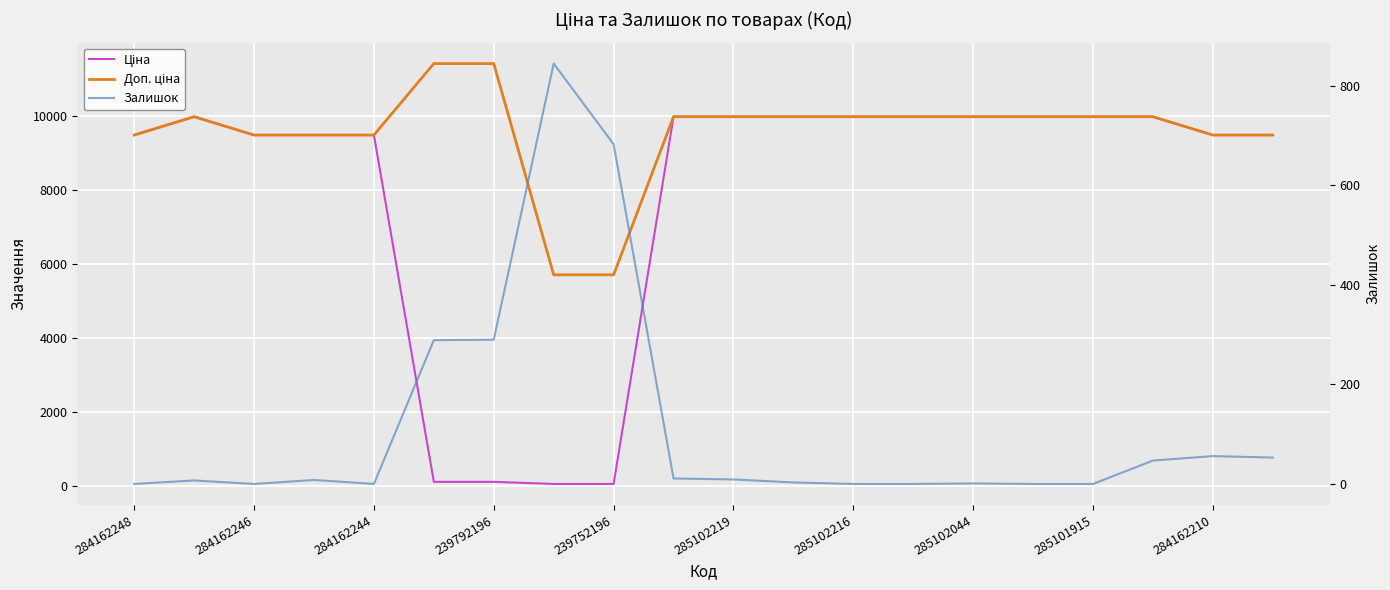

Reading left to right, transcribe all the data shown in this chart.

Ціна: 9480.1	9975.0	9480.1	9480.1	9480.1	114.1	114.1	57.0	57.0	9975.0	9975.0	9975.0	9975.0	9975.0	9975.0	9975.0	9975.0	9975.0	9480.1	9480.1
Доп. ціна: 9480.1	9975.0	9480.1	9480.1	9480.1	11410.0	11410.0	5705.0	5705.0	9975.0	9975.0	9975.0	9975.0	9975.0	9975.0	9975.0	9975.0	9975.0	9480.1	9480.1
Залишок: 0.0	7.0	0.0	8.0	0.0	289.0	290.0	845.0	683.0	11.0	9.0	3.0	0.0	0.0	1.0	0.0	0.0	47.0	56.0	53.0